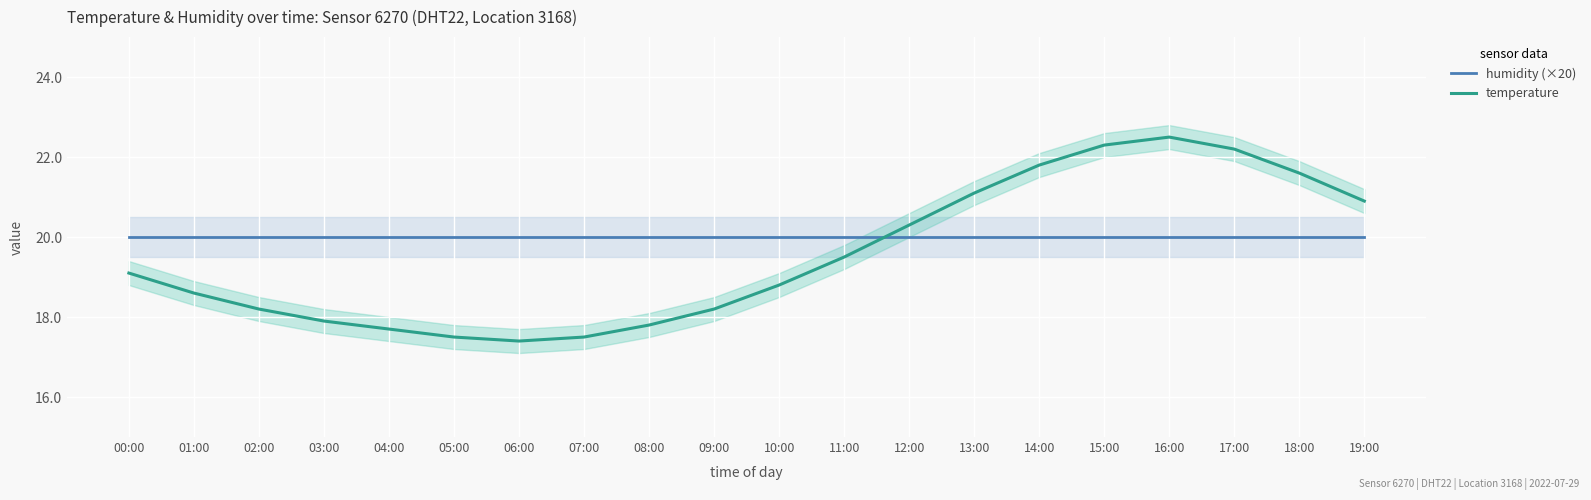

What is the average value of the humidity (×20) series?

20.0